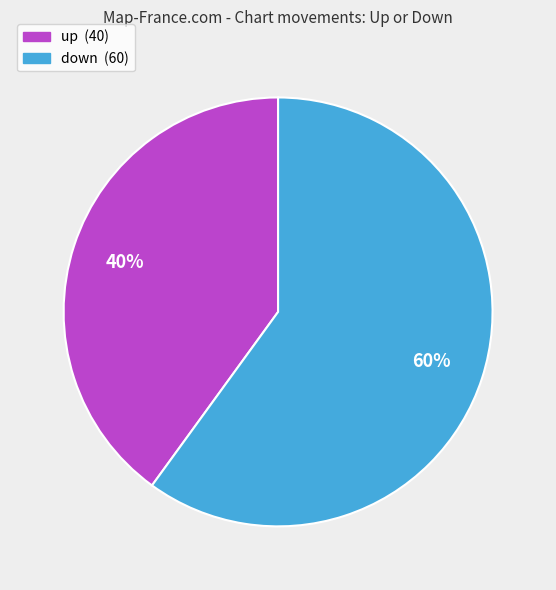

True or false: up accounts for 46% of the total.

False